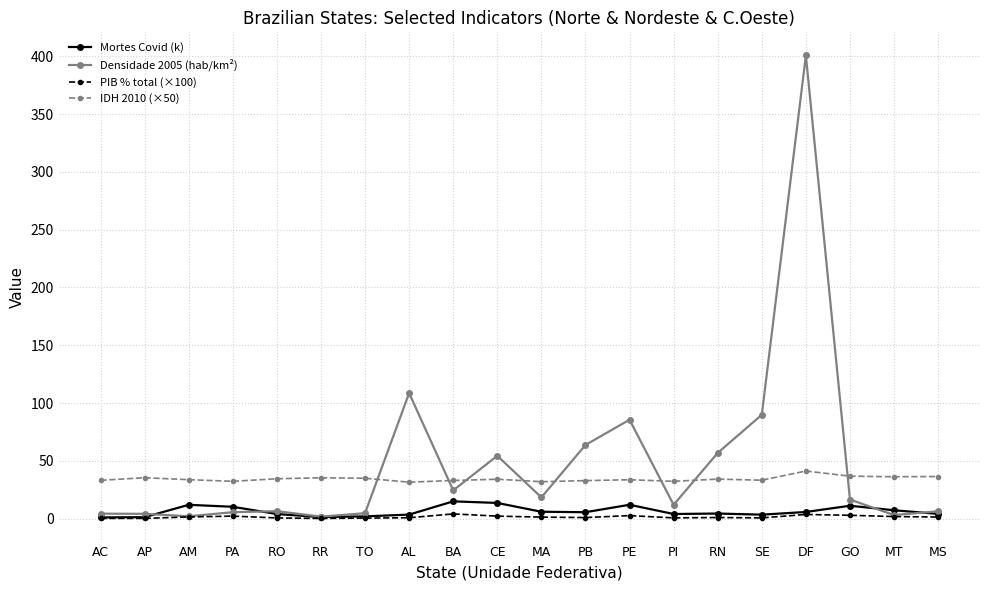

What is the sum of the PIB % total (×100) values at CE and AP?

2.4